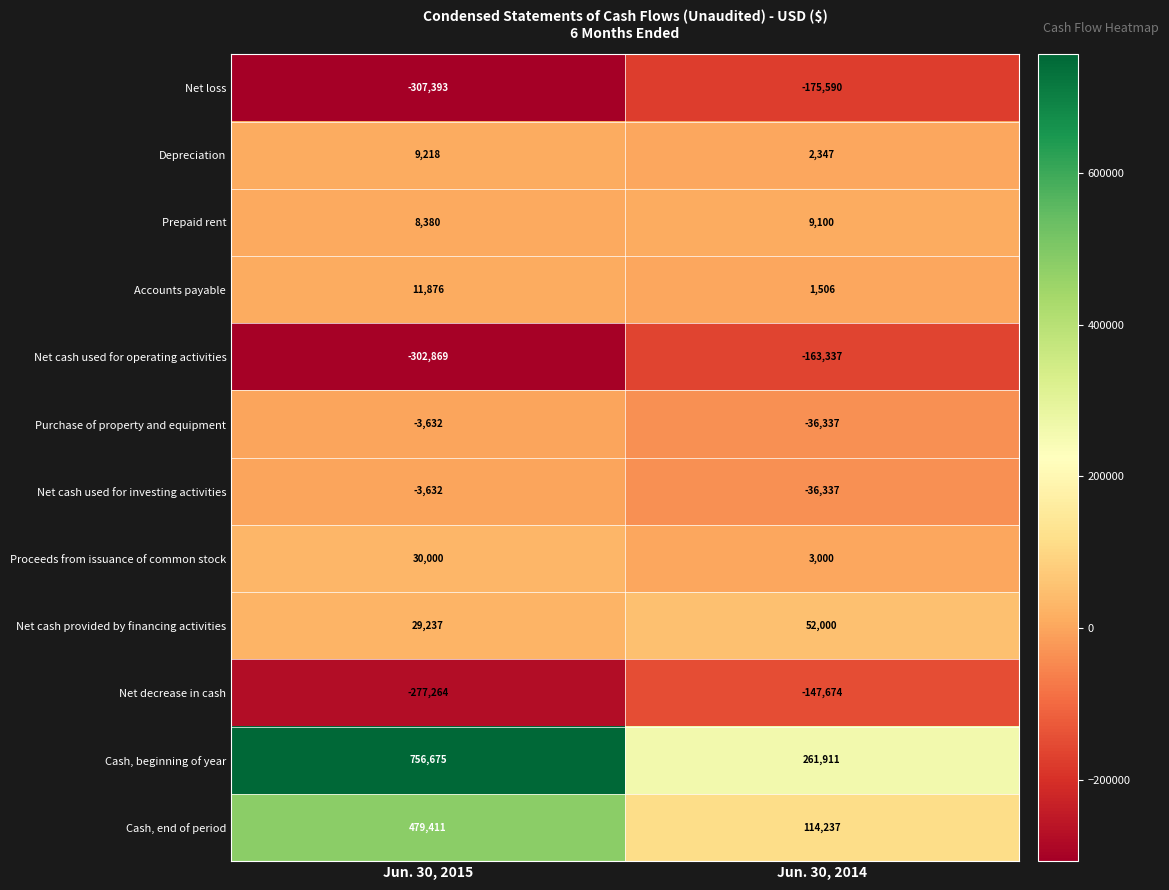

What is the difference between the maximum and minimum values in the Net cash used for operating activities series?

139532